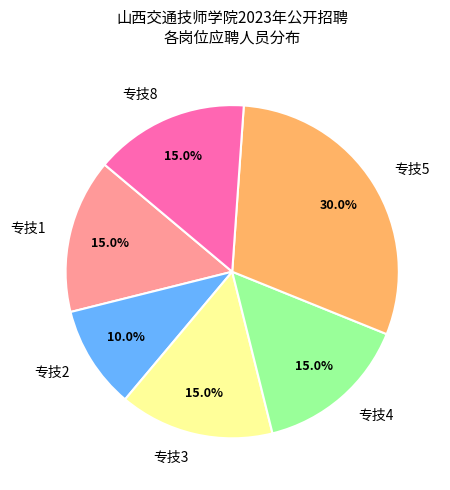

Does any single category account for the majority?

No